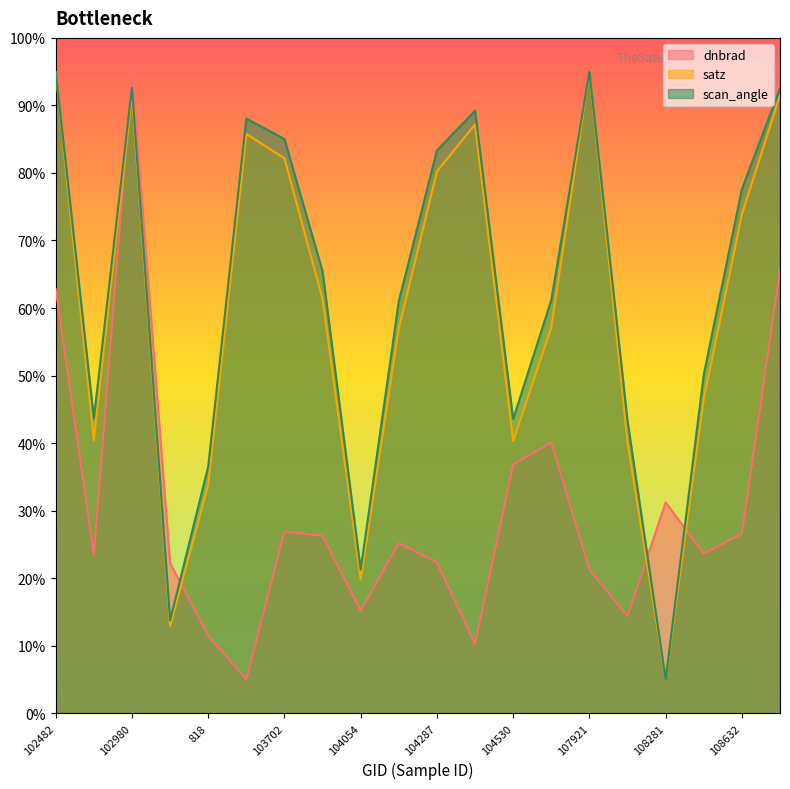

What are all the series names shown in the legend?

dnbrad, satz, scan_angle